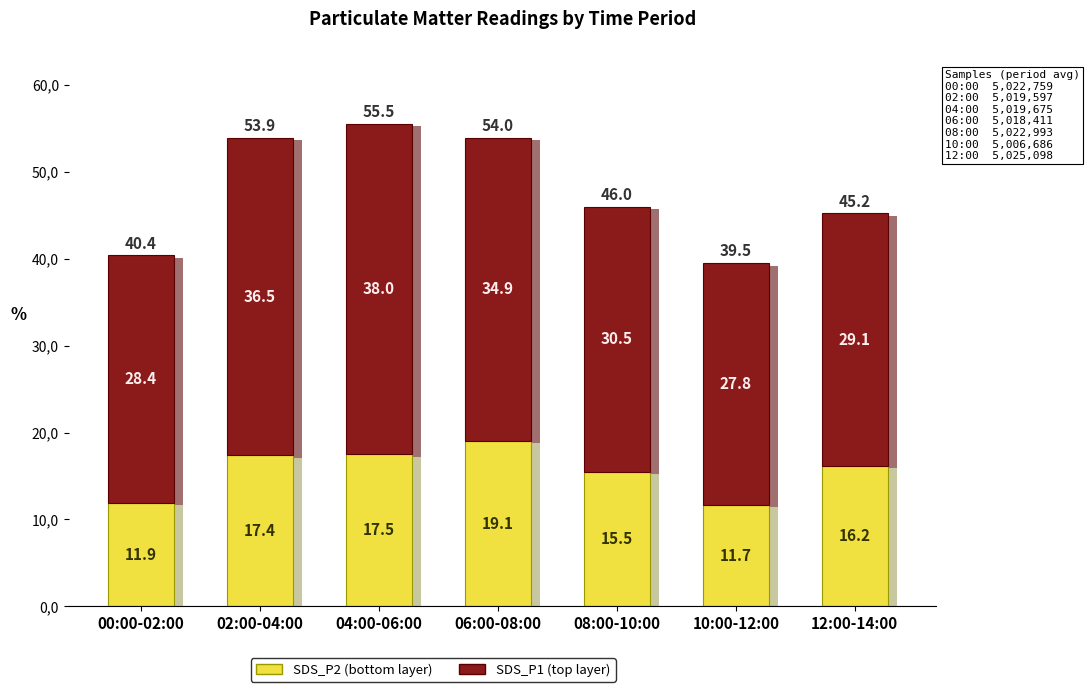

At which category is the sum across all series the highest?

04:00-06:00